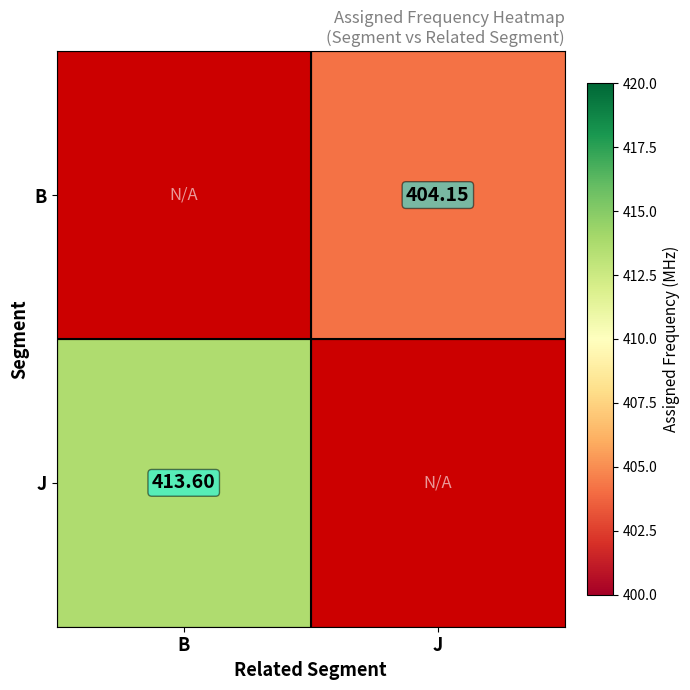

Which series has the largest range (max minus min)?

J